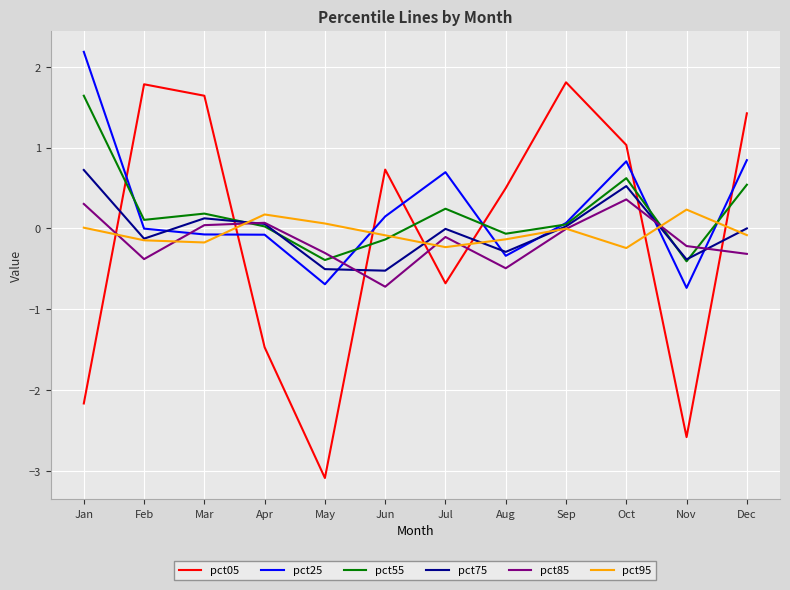

Which series has the largest range (max minus min)?

pct05